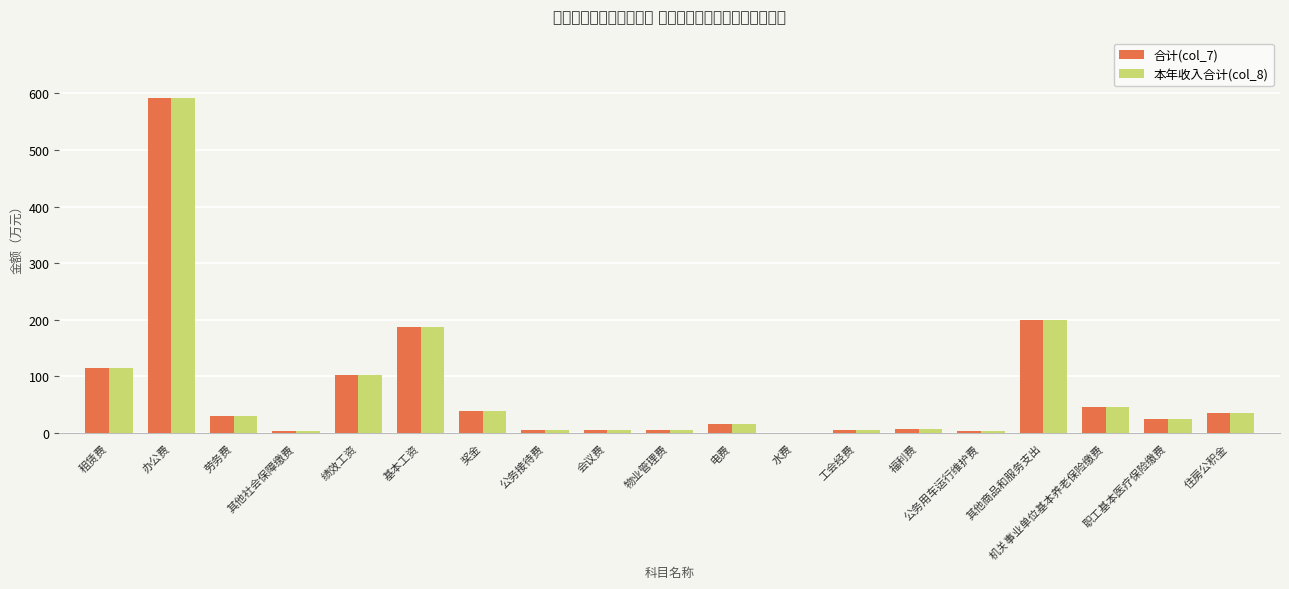

Is it true that 本年收入合计(col_8) equals 15.0 at 电费?

True